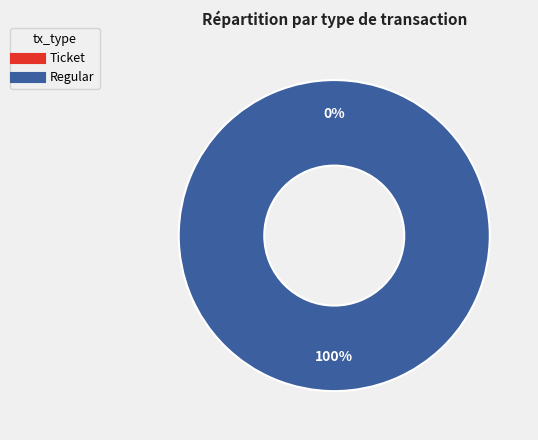

Rank the categories by value from lowest to highest.

Ticket, Regular